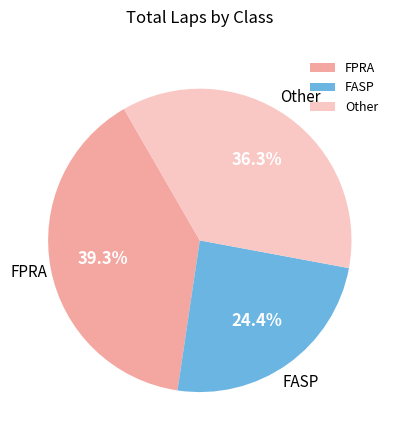

What is the smallest slice in the pie chart?

FASP